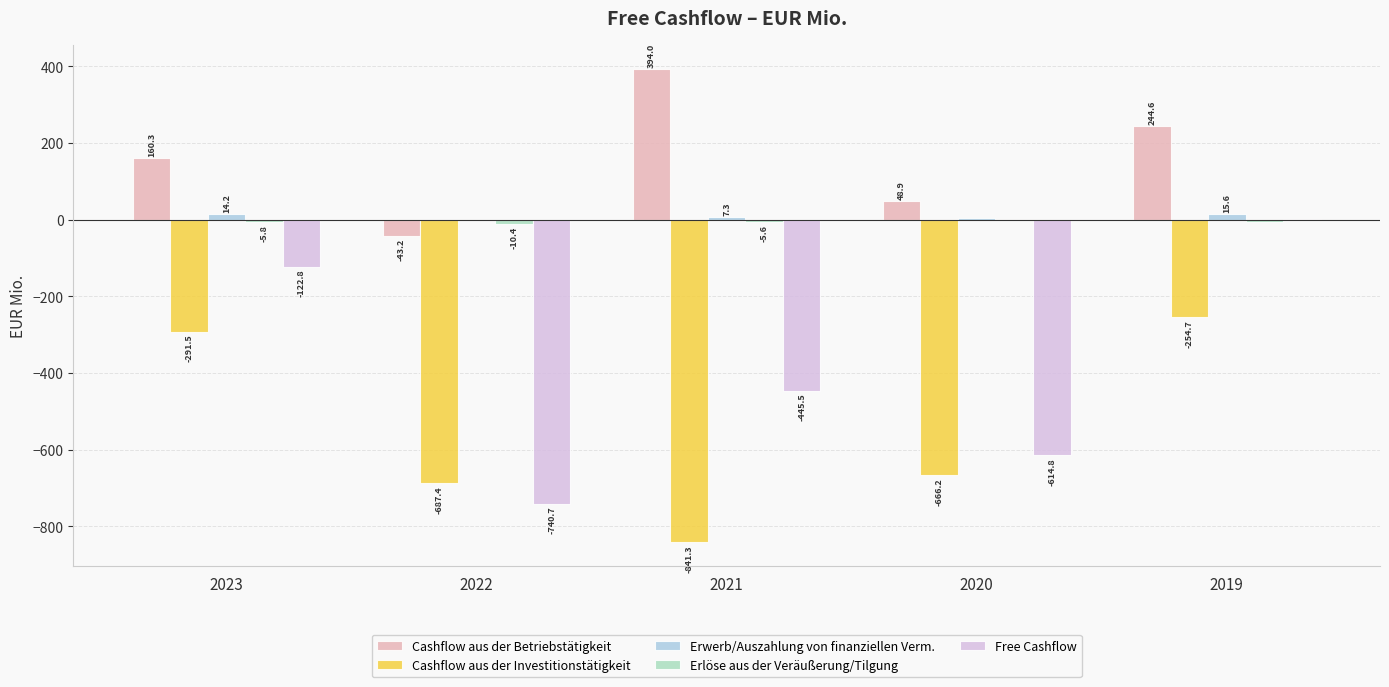

The Cashflow aus der Investitionstätigkeit series shows -450.2 at 2020. True or false?

False